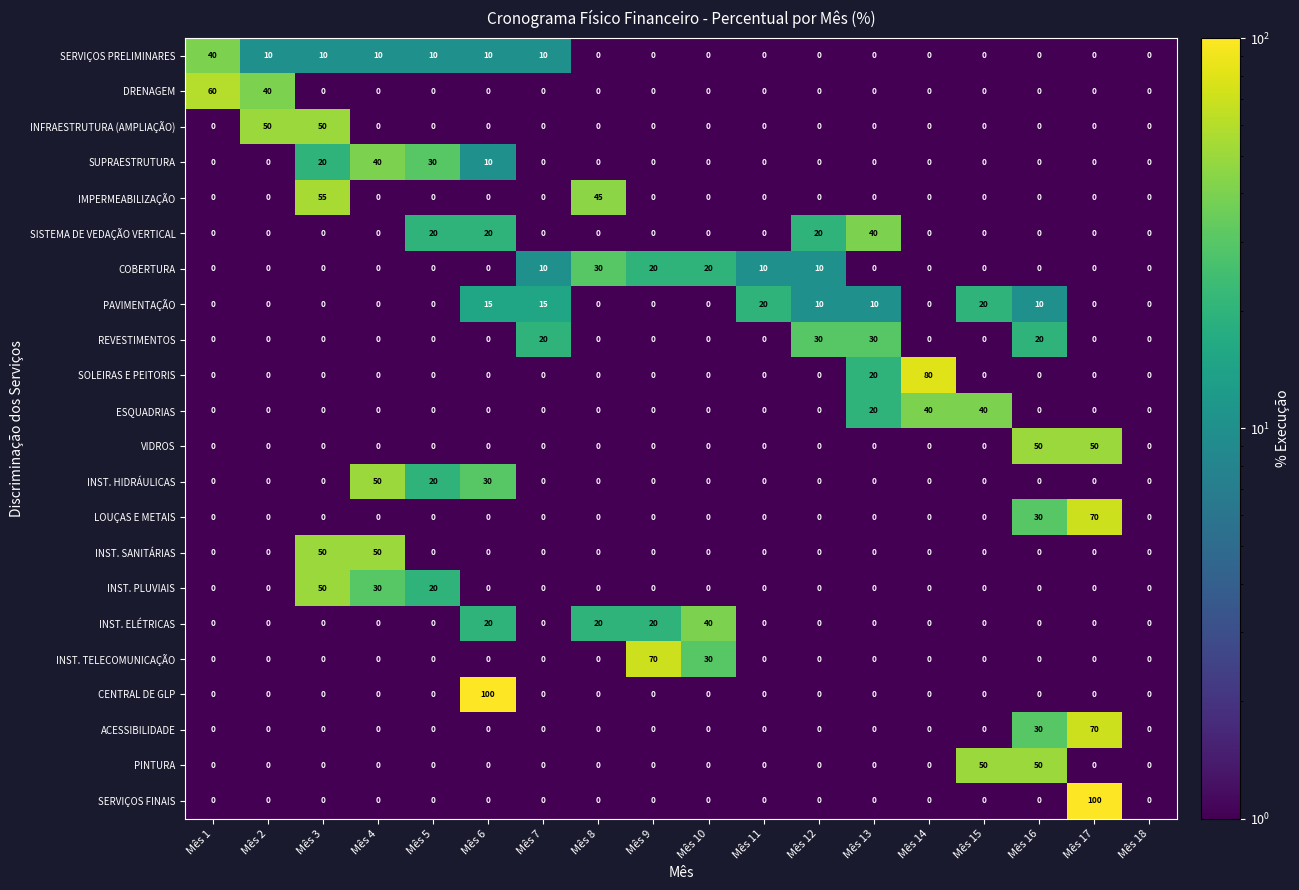

Which series changed the most between Mês 3 and Mês 10?

IMPERMEABILIZAÇÃO